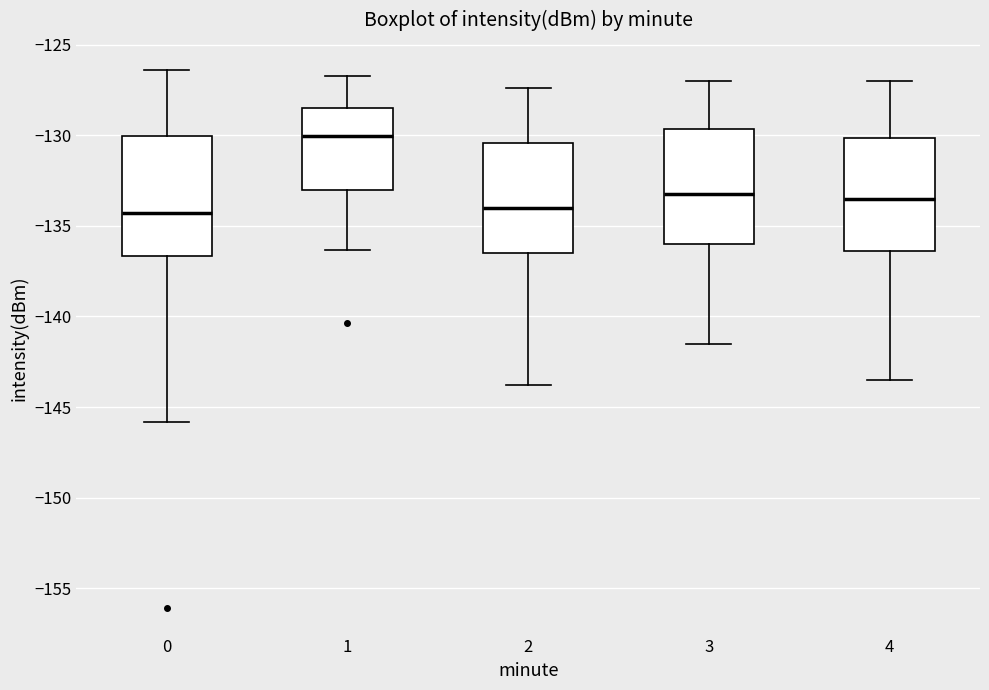

Reading left to right, transcribe this box plot: for each box, give where its median line is, the range the box spans, and where its two whiskers end, as read against the y-axis. The values are not printed on the chart, so give them approximately, as read against the axis.

0: median -134.5, box -136.5 to -130.0, whiskers -146.0 to -126.5
1: median -130.0, box -133.0 to -128.5, whiskers -136.5 to -126.5
2: median -134.0, box -136.5 to -130.5, whiskers -144.0 to -127.5
3: median -133.0, box -136.0 to -129.5, whiskers -141.5 to -127.0
4: median -133.5, box -136.5 to -130.0, whiskers -143.5 to -127.0